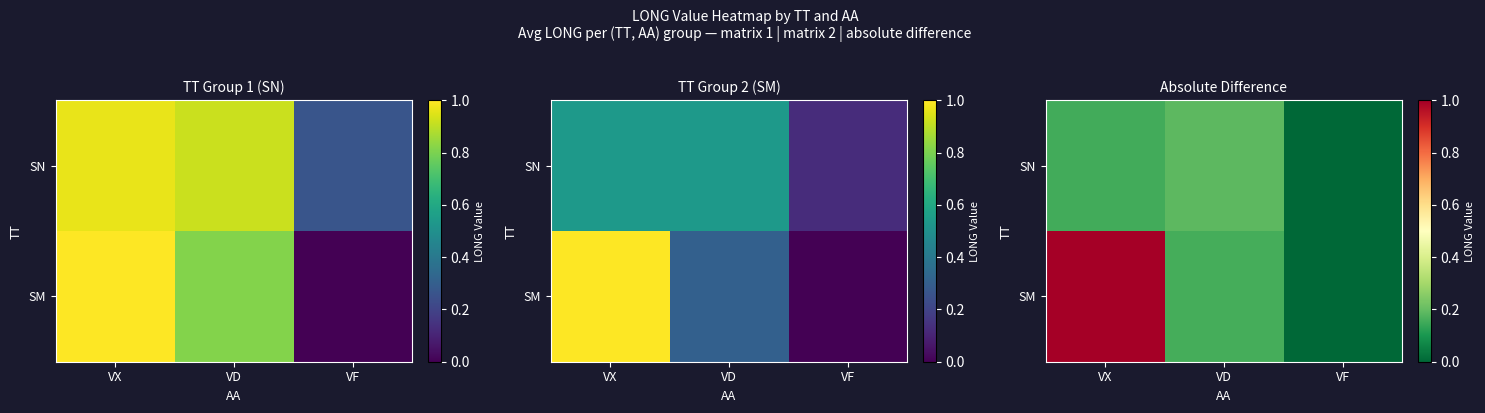

The SN series shows 0.3 at VD. True or false?

False